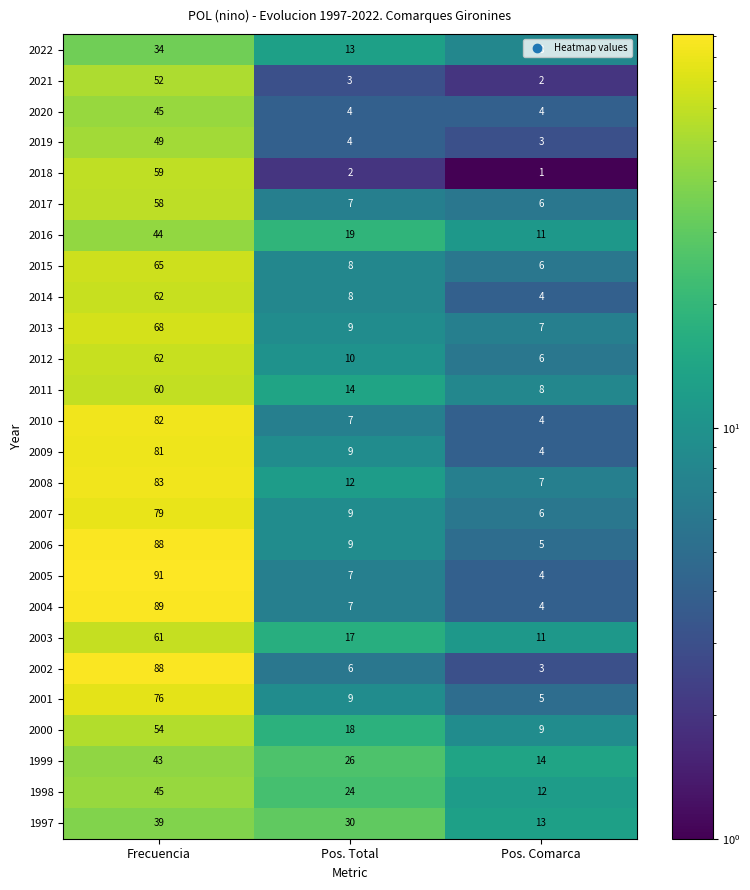

The value of 2010 at Pos. Comarca is 1. True or false?

False